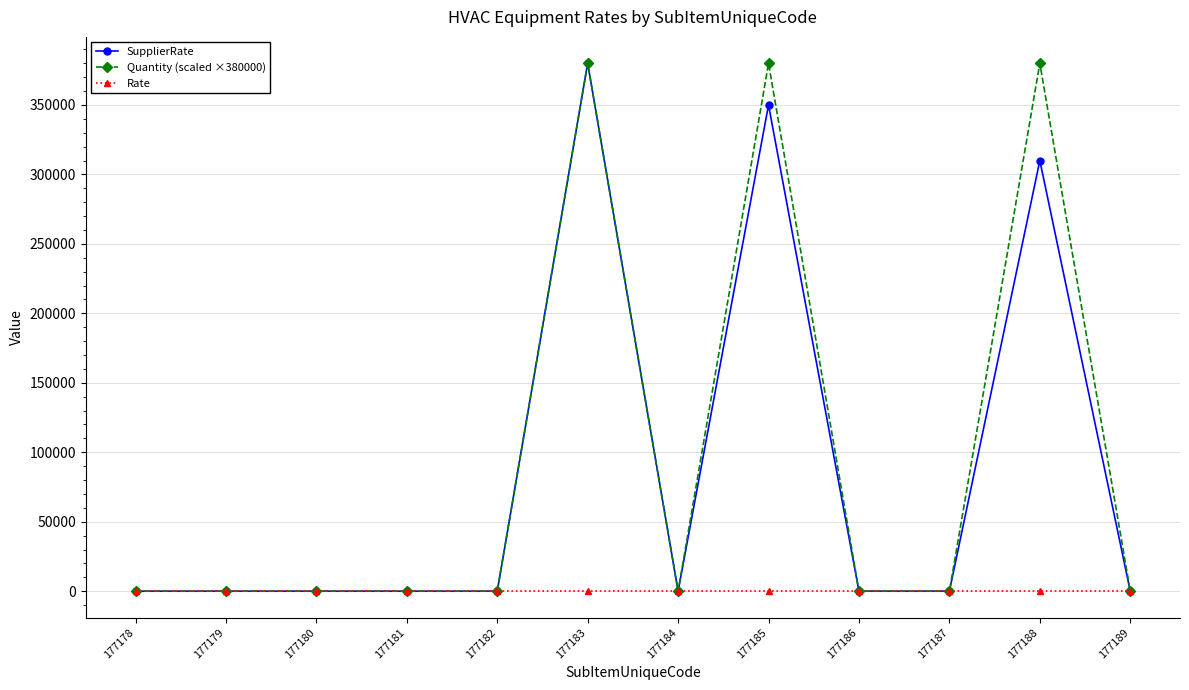

At which label is SupplierRate closest to 190000?

177188